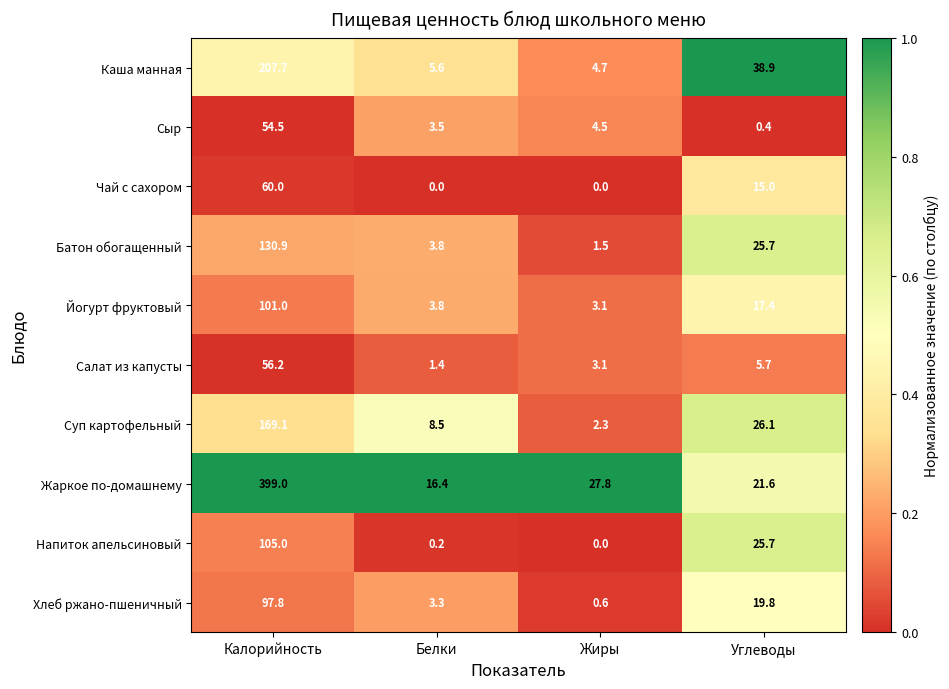

What is the difference between the maximum and minimum values in the Хлеб ржано-пшеничный series?

97.2